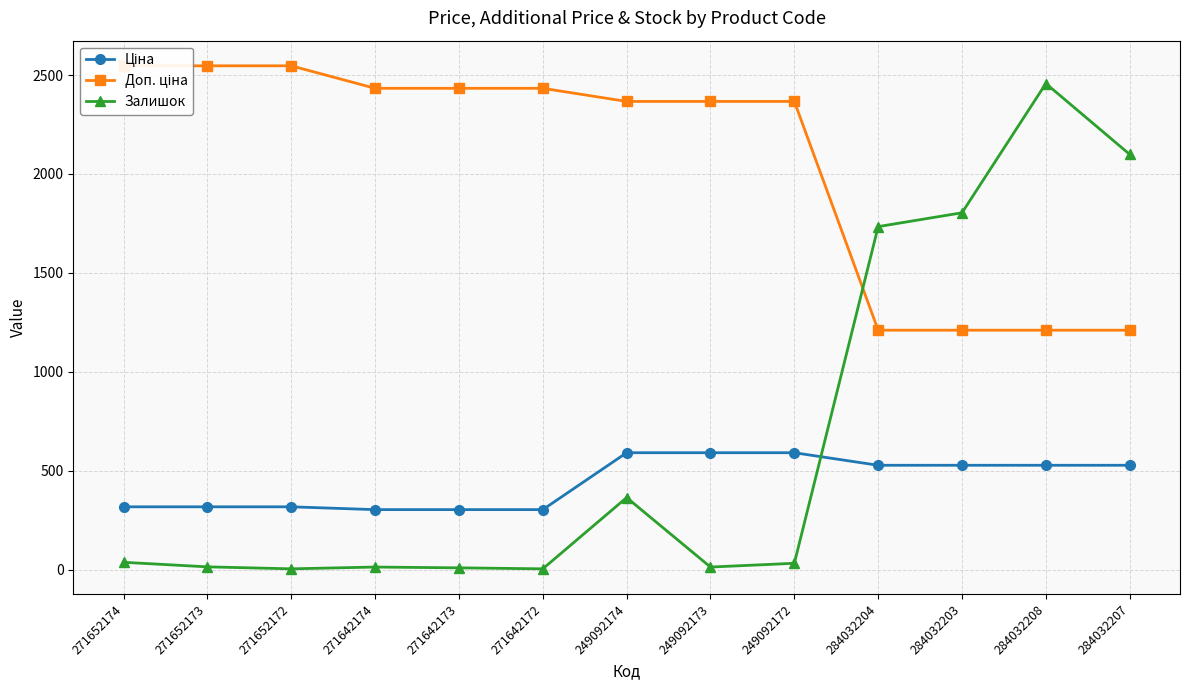

Reading left to right, transcribe all the data shown in this chart.

Ціна: 318.3	318.3	318.3	304.1	304.1	304.1	591.6	591.6	591.6	528.2	528.2	528.2	528.2
Доп. ціна: 2546.4	2546.4	2546.4	2432.8	2432.8	2432.8	2366.5	2366.5	2366.5	1210.7	1210.7	1210.7	1210.7
Залишок: 38.0	15.0	5.0	14.0	10.0	5.0	365.0	14.0	33.0	1734.0	1804.0	2457.0	2099.0